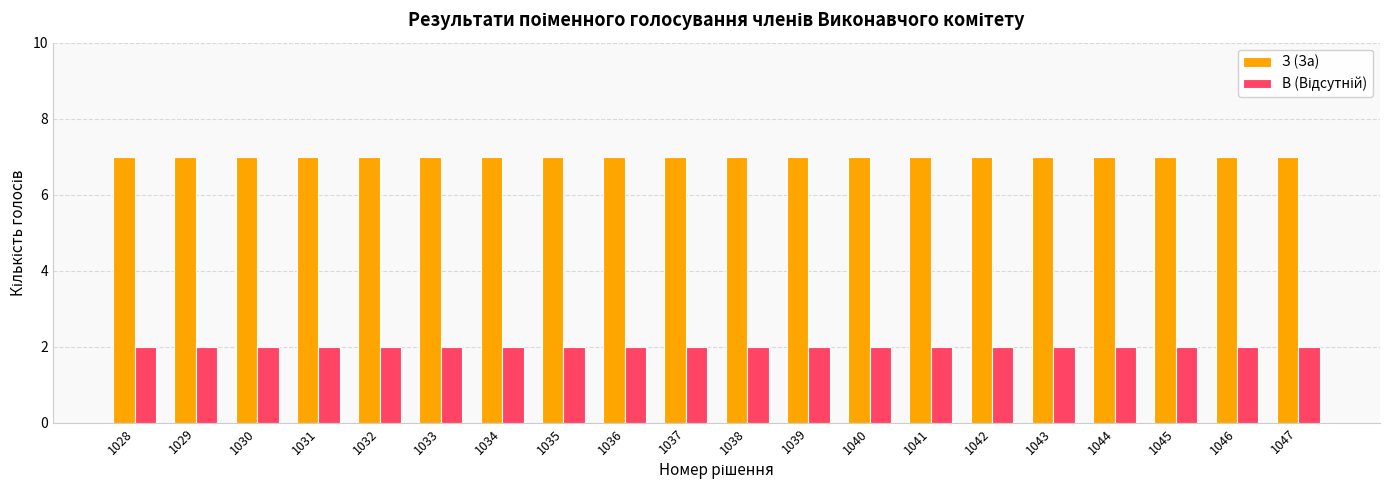

What is the sum of all З (За) values?

140